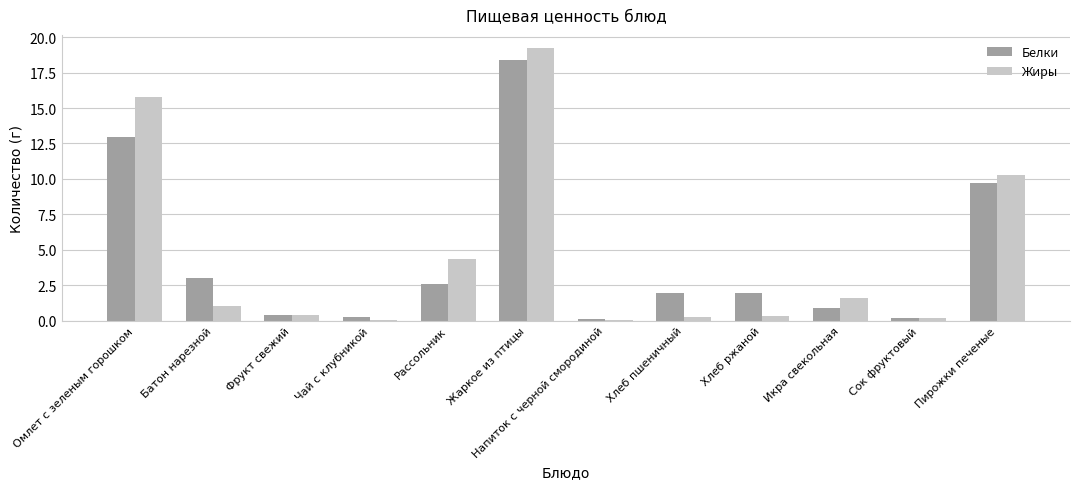

Which category has the highest value in the Жиры series?

Жаркое из птицы